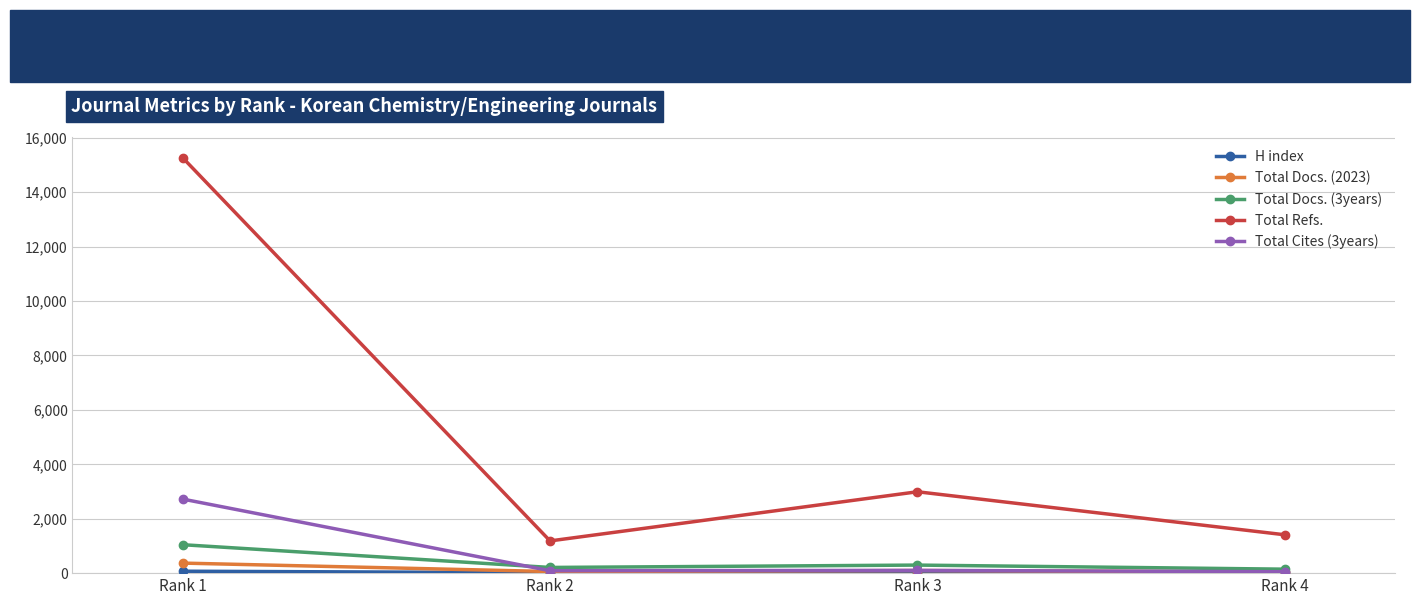

What is the sum of all Total Docs. (2023) values?

569